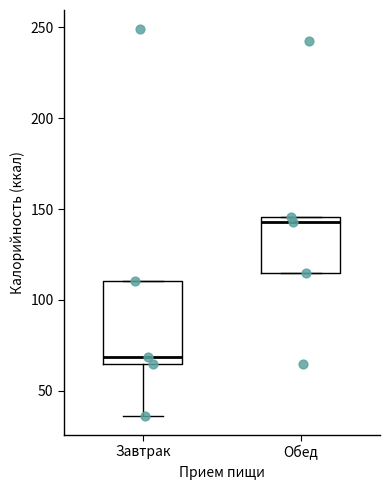

Reading left to right, transcribe this box plot: for each box, give where its median line is, the range the box spans, and where its two whiskers end, as read against the y-axis. The values are not printed on the chart, so give them approximately, as read against the axis.

Завтрак: median 70, box 65 to 110, whiskers 35 to 110
Обед: median 145 (just below the box's upper edge), box 115 to 145, whiskers 115 to 145